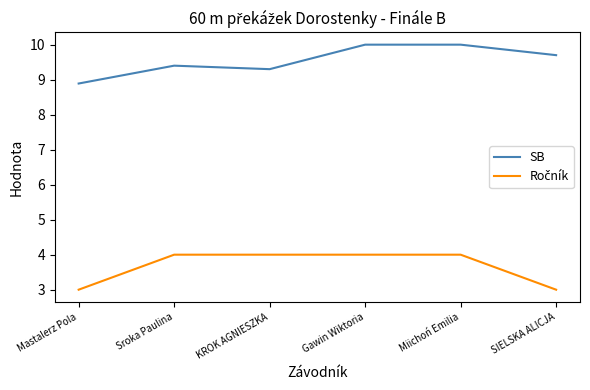

What is the spread (max minus min) of values at Gawin Wiktoria?

6.0